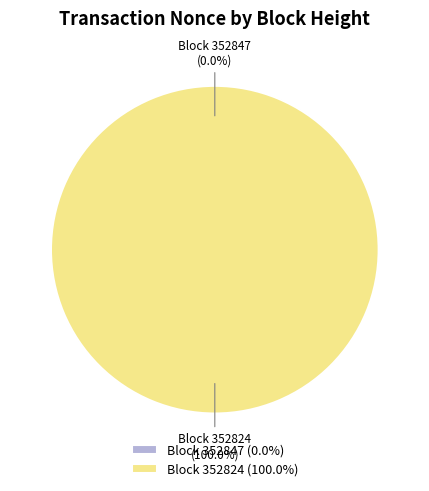

To the nearest percent, what portion does 352824 represent?

100%